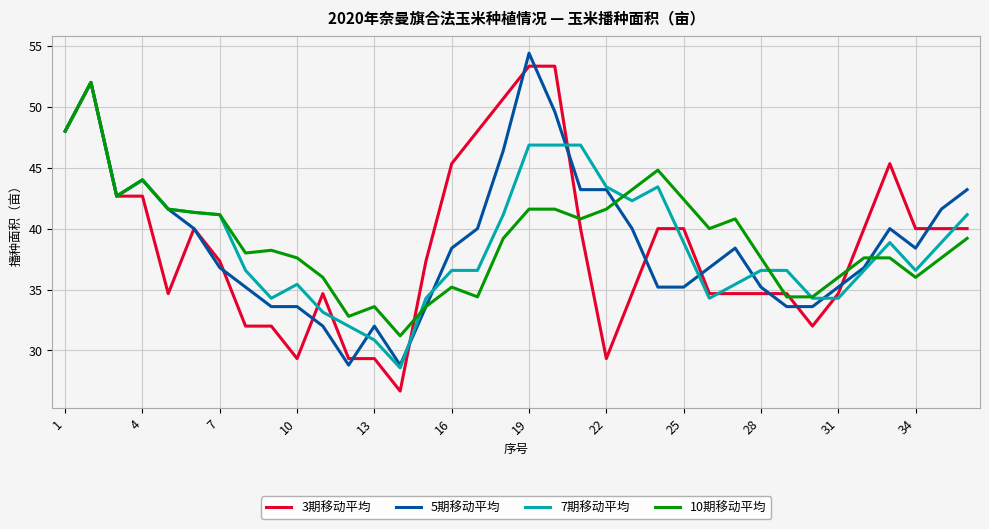

What is the smallest value displayed?

26.7